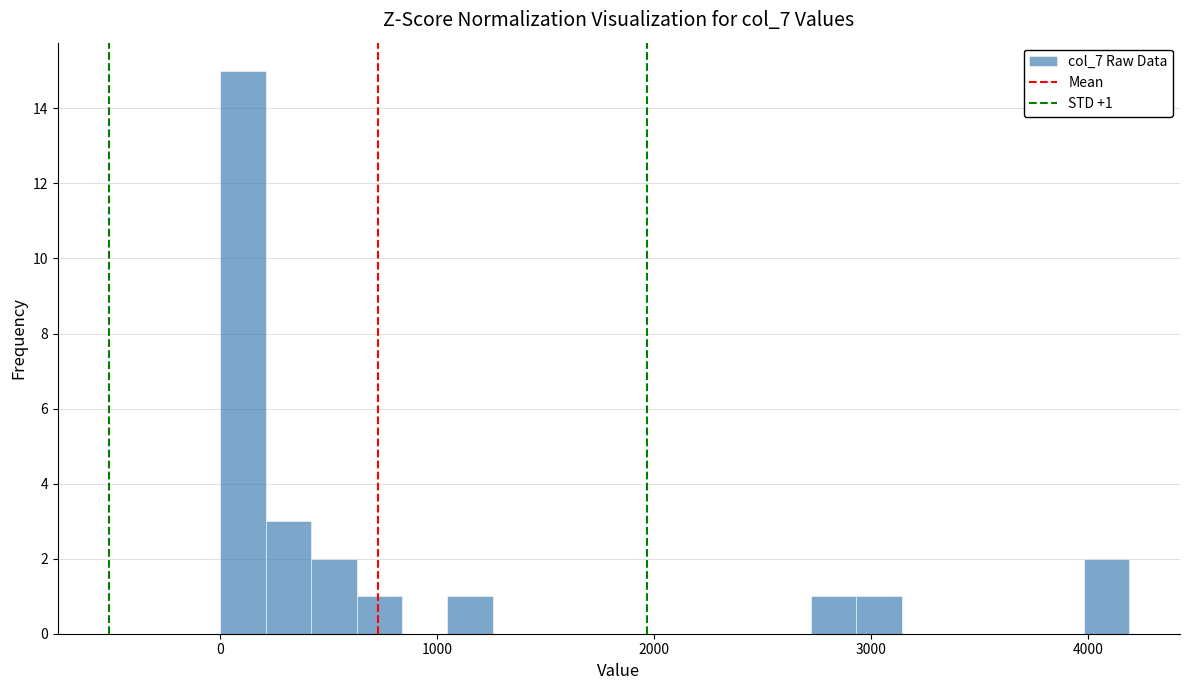

Around what value on the x-axis is the tallest bar? Give the approximate position of its centre, as read against the axis.

100